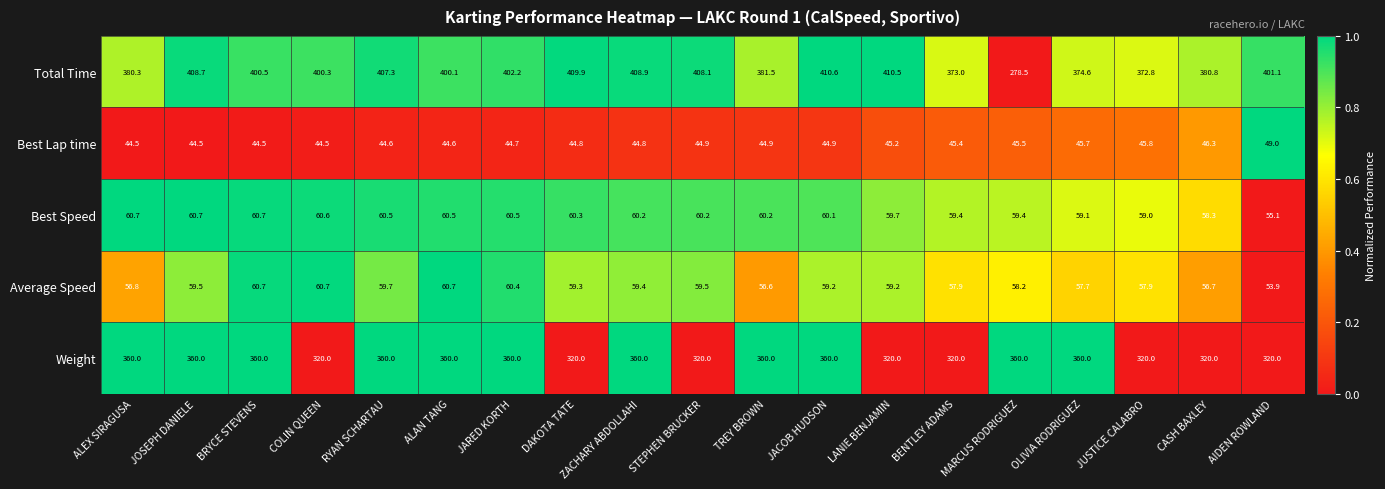

Count the number of data series in this chart.

5